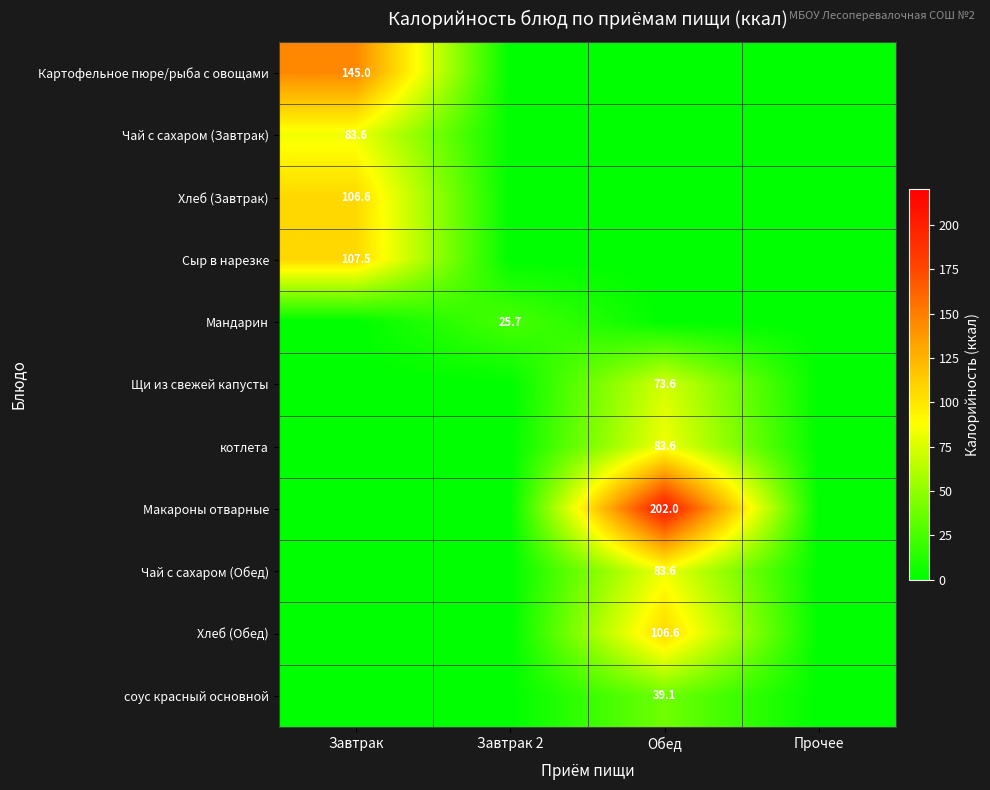

At how many categories does at least one series exceed 16?

3